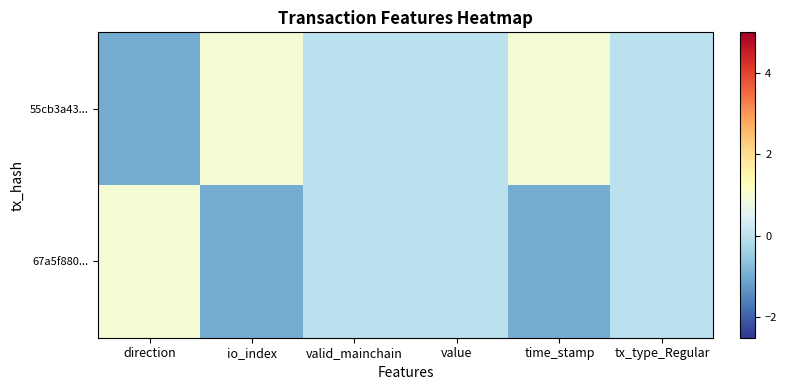

At which category is the sum across all series the highest?

direction